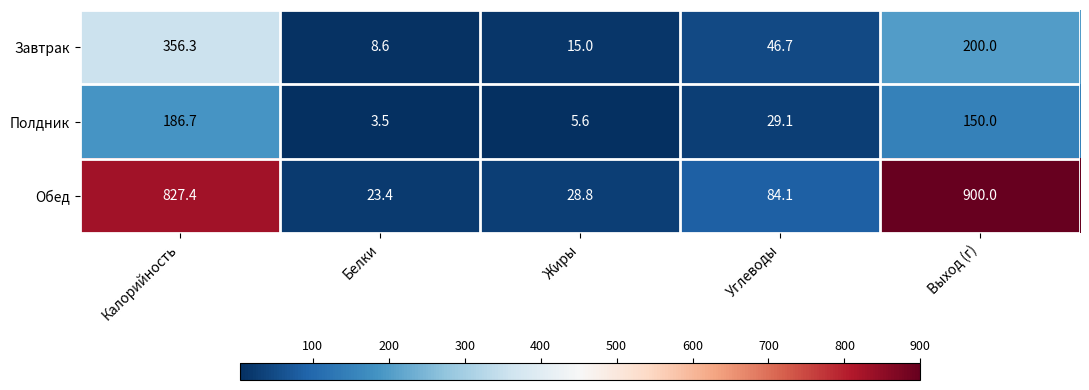

At which category does the chart reach its minimum across all series?

Белки